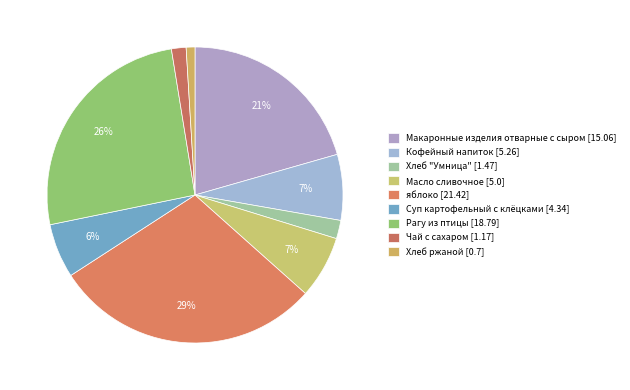

Is the sum of Масло сливочное and Суп картофельный с клёцками greater than half?

No